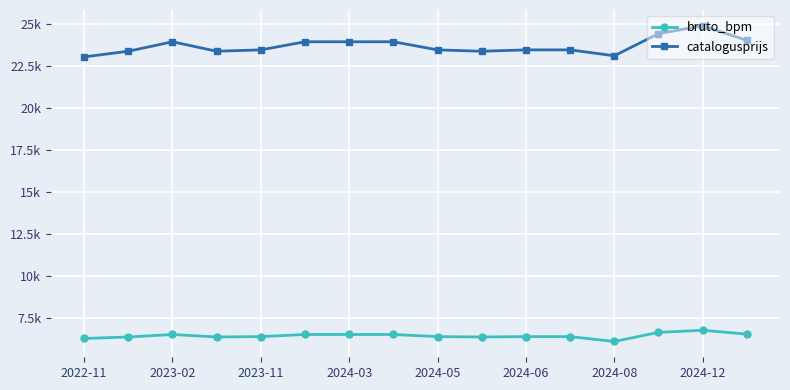

True or false: bruto_bpm and catalogusprijs intersect in this chart.

False